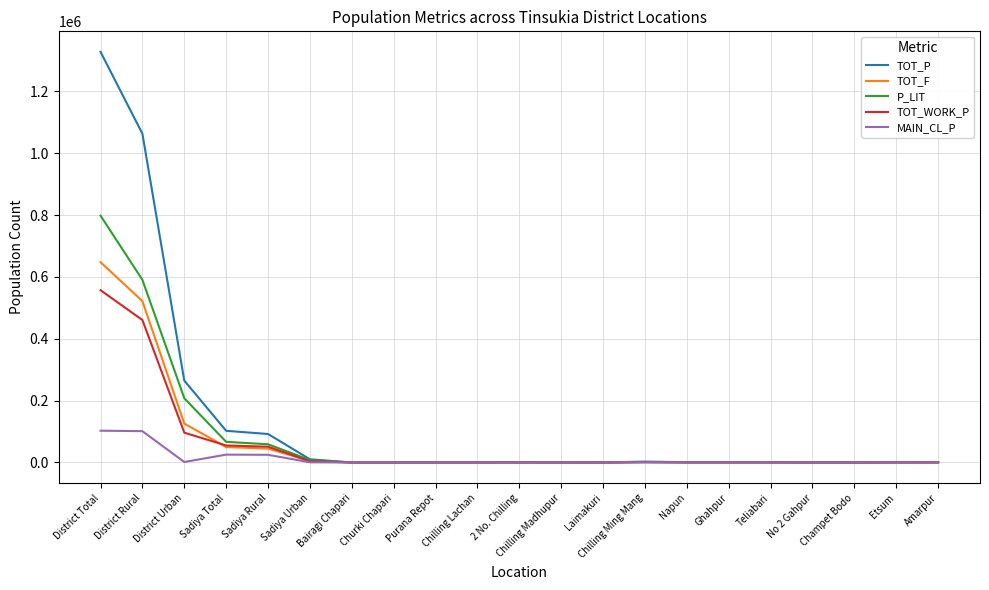

What is the average value of the P_LIT series?

82608